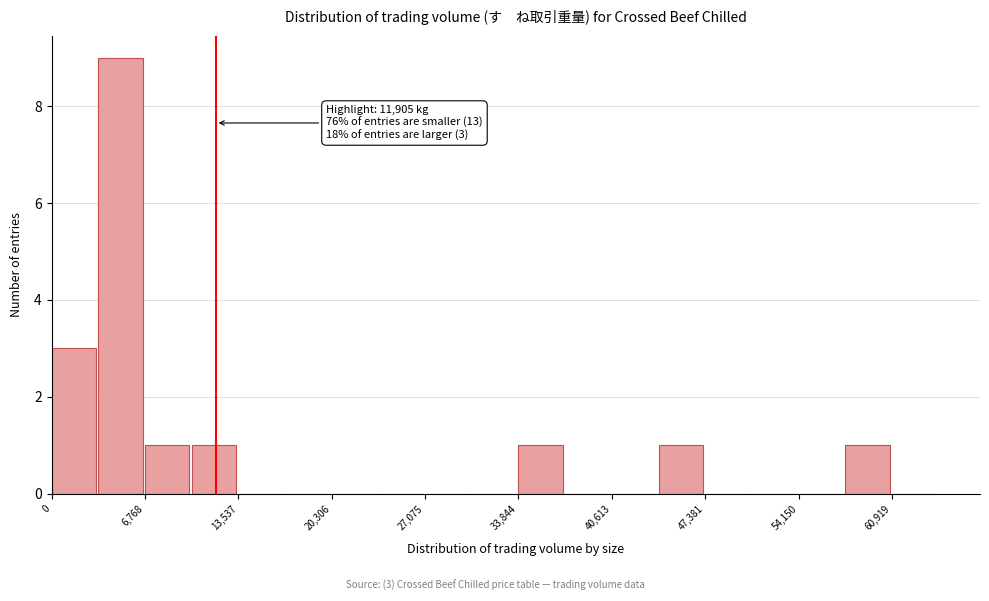

Around what value on the x-axis is the tallest bar? Give the approximate position of its centre, as read against the axis.

5000